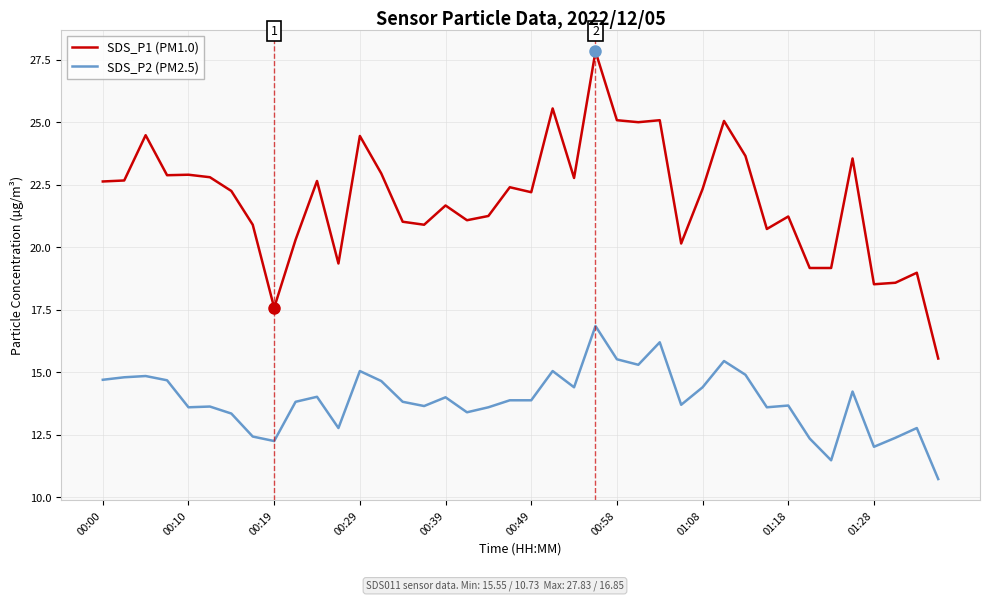

True or false: SDS_P2 (PM2.5) and SDS_P1 (PM1.0) intersect in this chart.

False